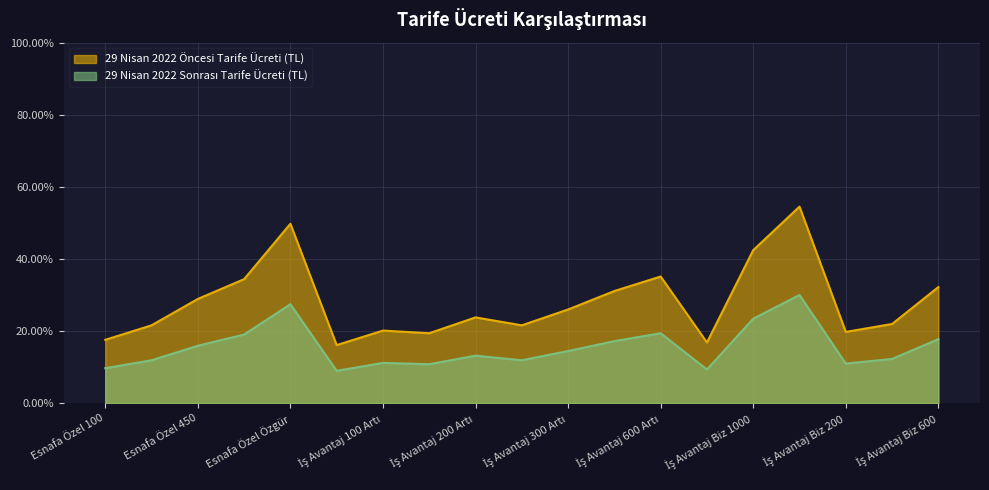

How many values in the 29 Nisan 2022 Sonrası Tarife Ücreti (TL) series are below 13?

9